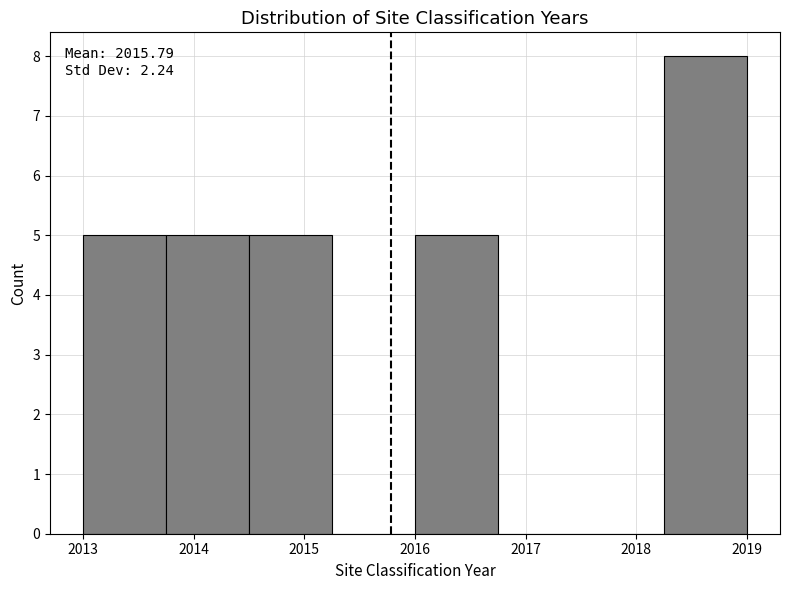

Which range on the x-axis has the tallest bar?

2018.25 to 2019.00